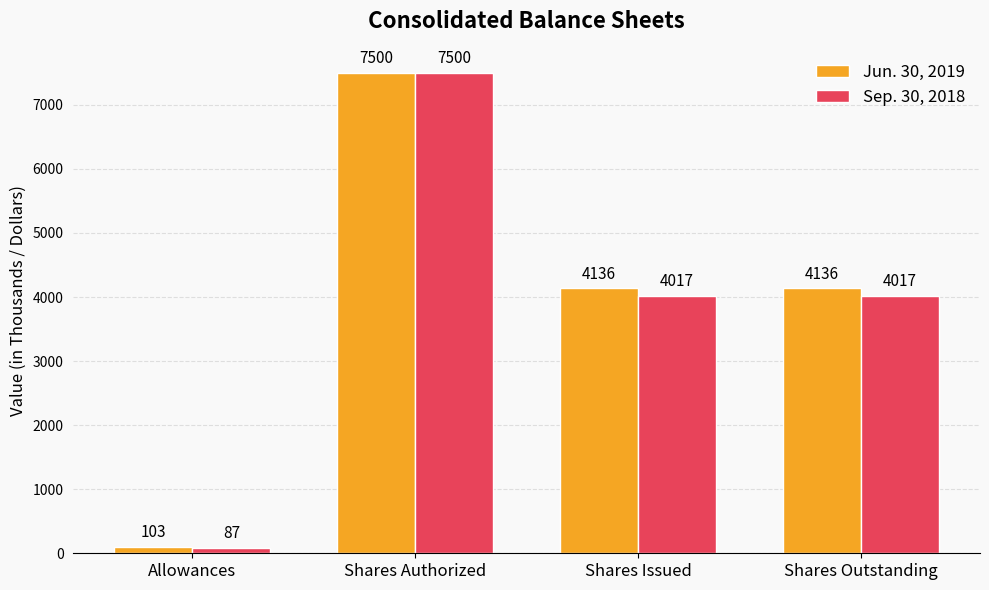

How many data points in Jun. 30, 2019 are less than 4136?

1